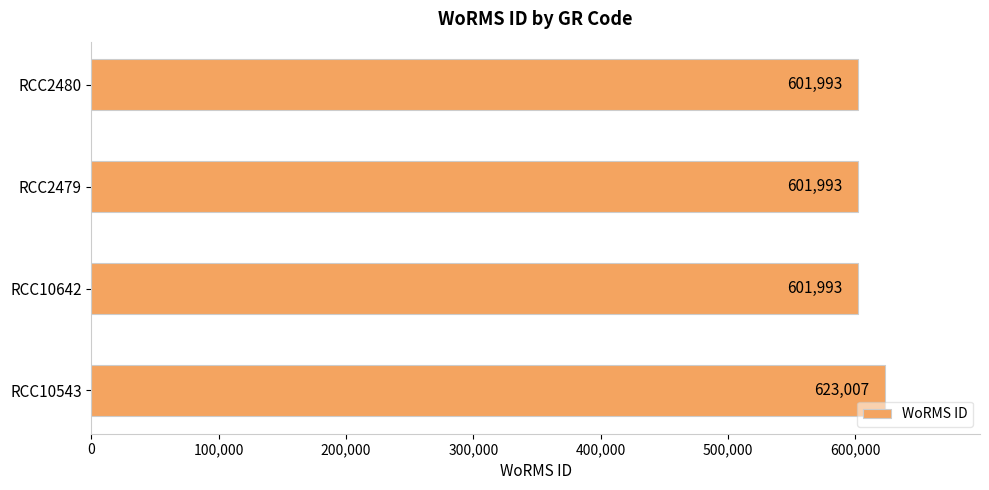

Count the values in the range 601993 to 623007.

4